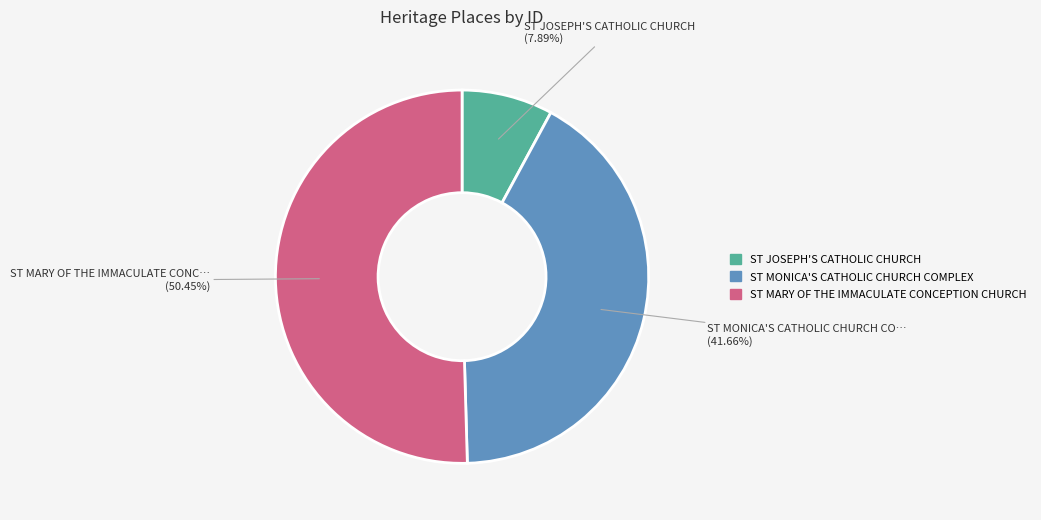

What is the largest slice in the pie chart?

ST MARY OF THE IMMACULATE CONCEPTION CHURCH